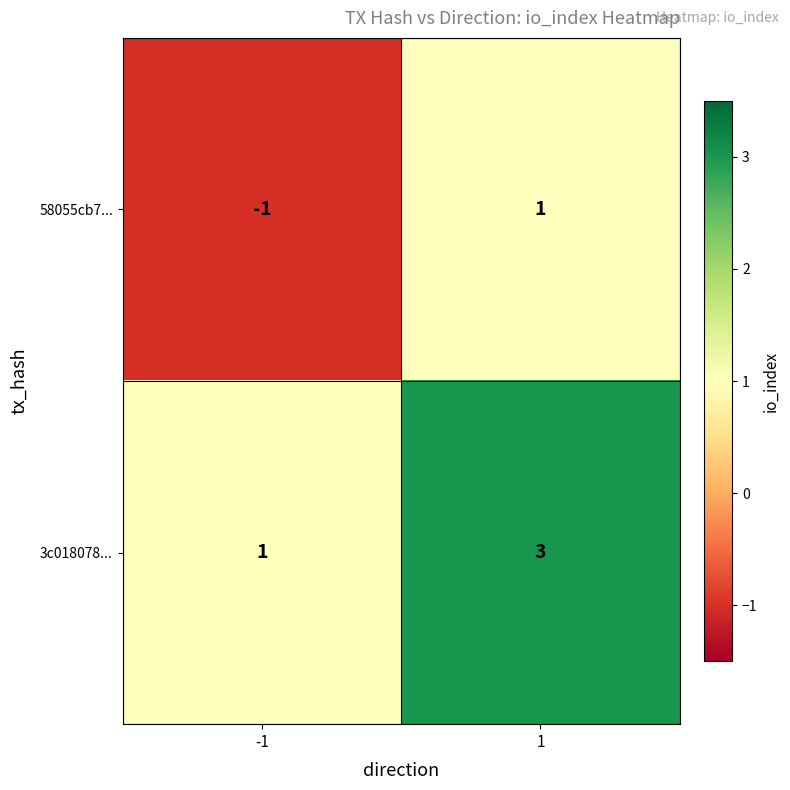

What is the sum of all 3c018078... values?

4